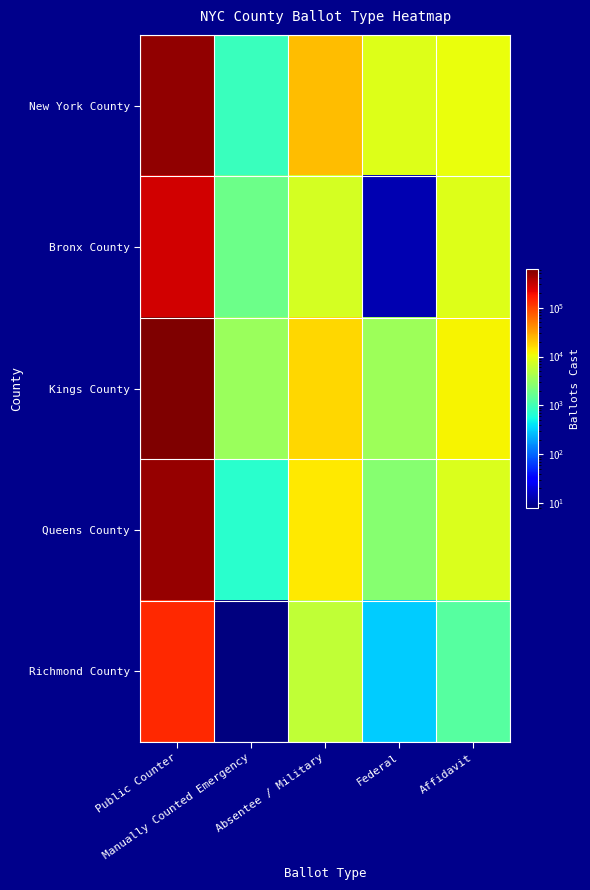

Rank the series at Federal from highest to lowest value.

New York County, Kings County, Queens County, Richmond County, Bronx County